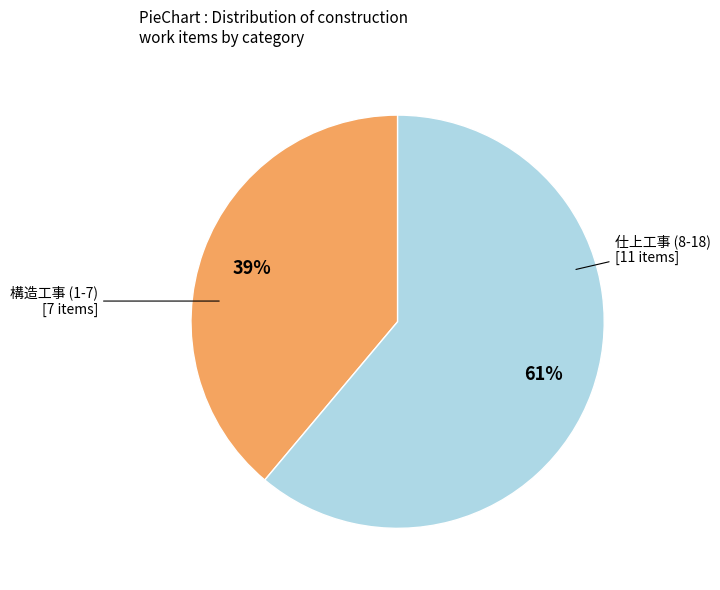

To the nearest percent, what is the average slice percentage?

50%